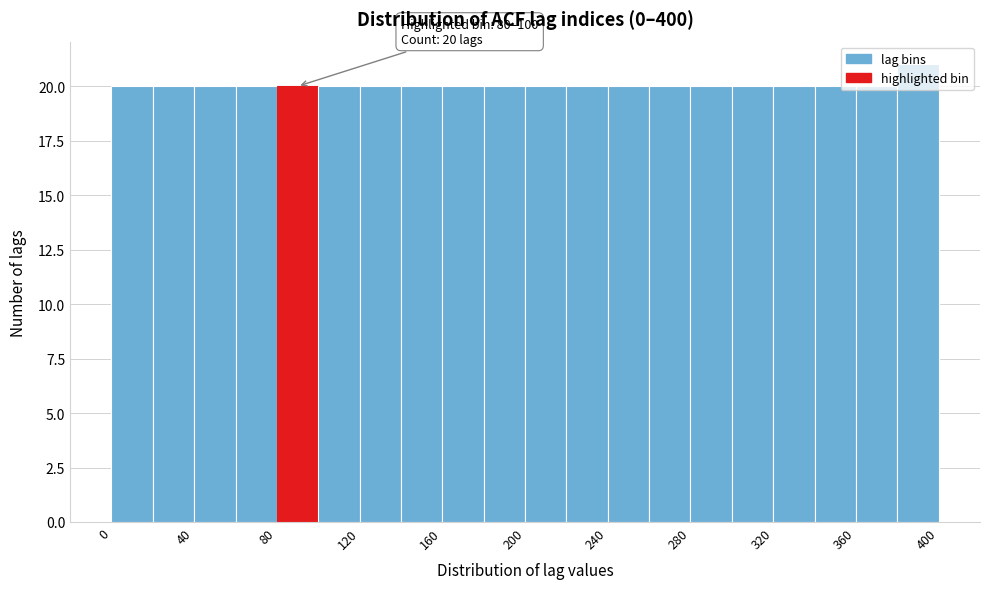

Over which range of the x-axis is the bar tallest?

380 to 400